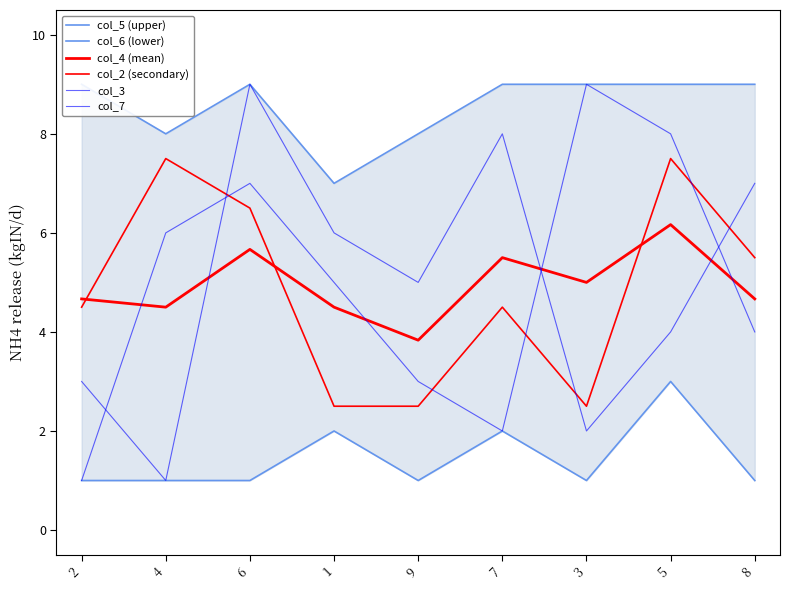

In col_5 (upper), how many points are lower than both neighbors (excluding endpoints)?

2